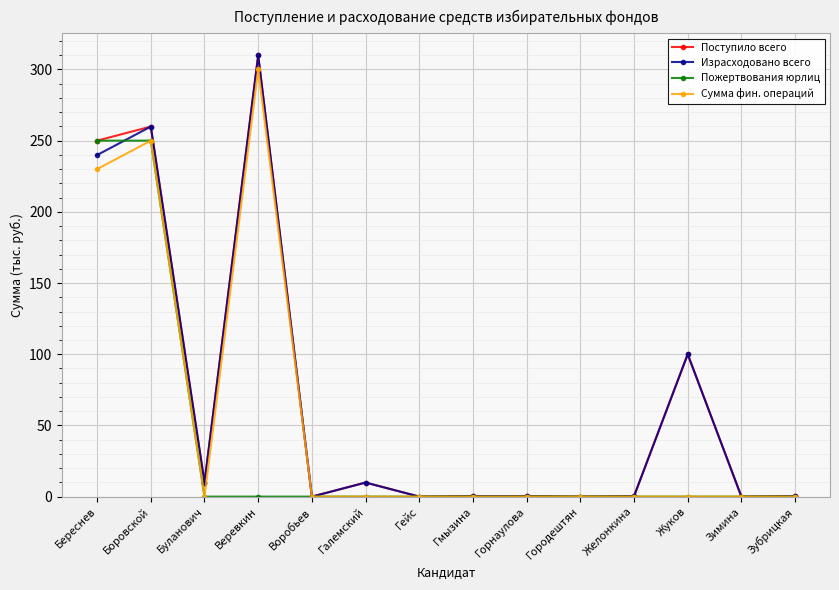

What is the spread (max minus min) of values at Жуков?

100.0